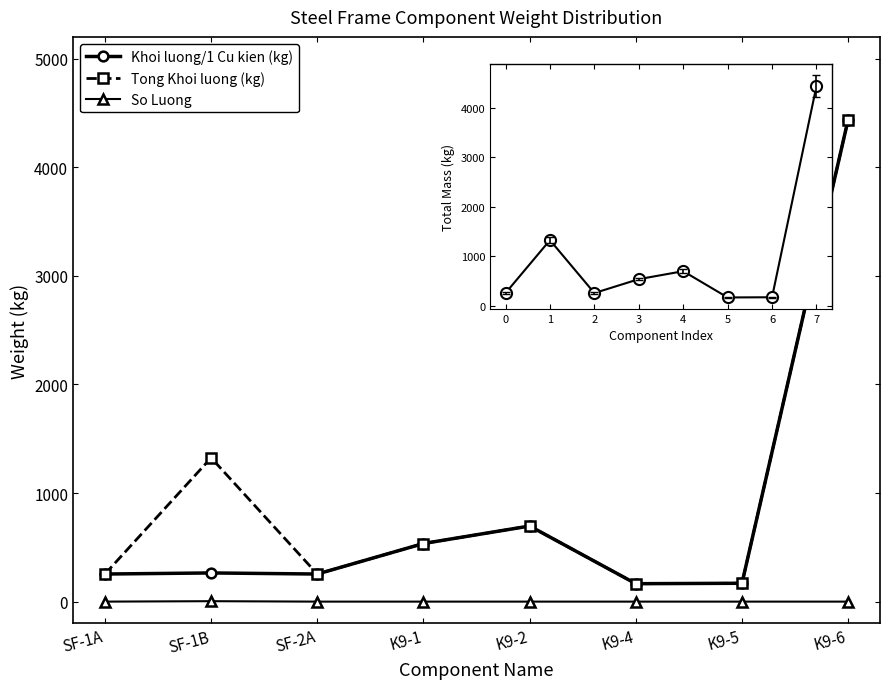

Which label corresponds to the smallest value in the chart?

SF-1A